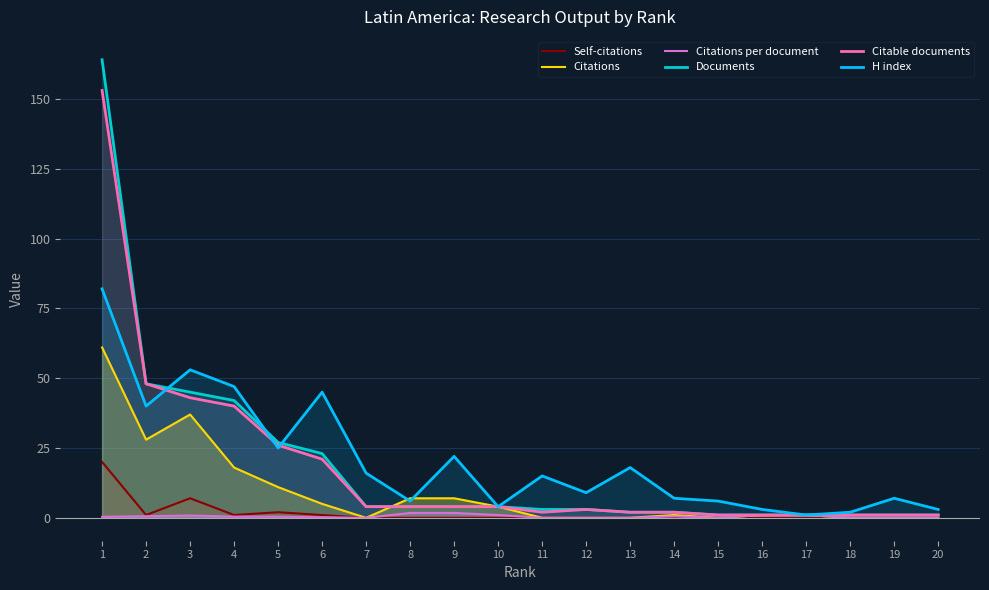

True or false: Citations per document and Citable documents intersect in this chart.

False